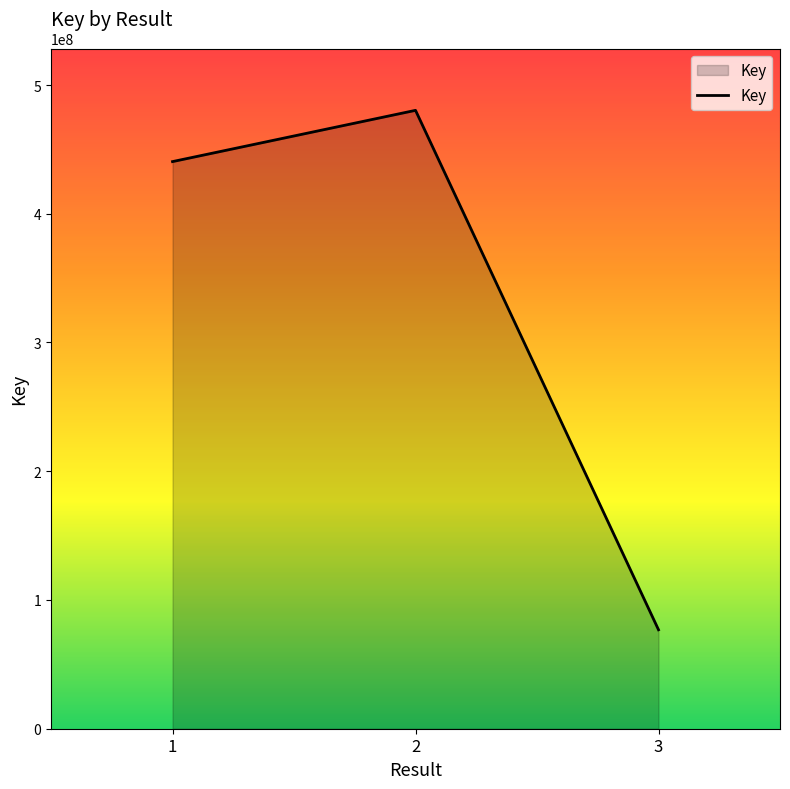

Reading left to right, what are all the values shown in this chart?

440510790	480324508	76856215